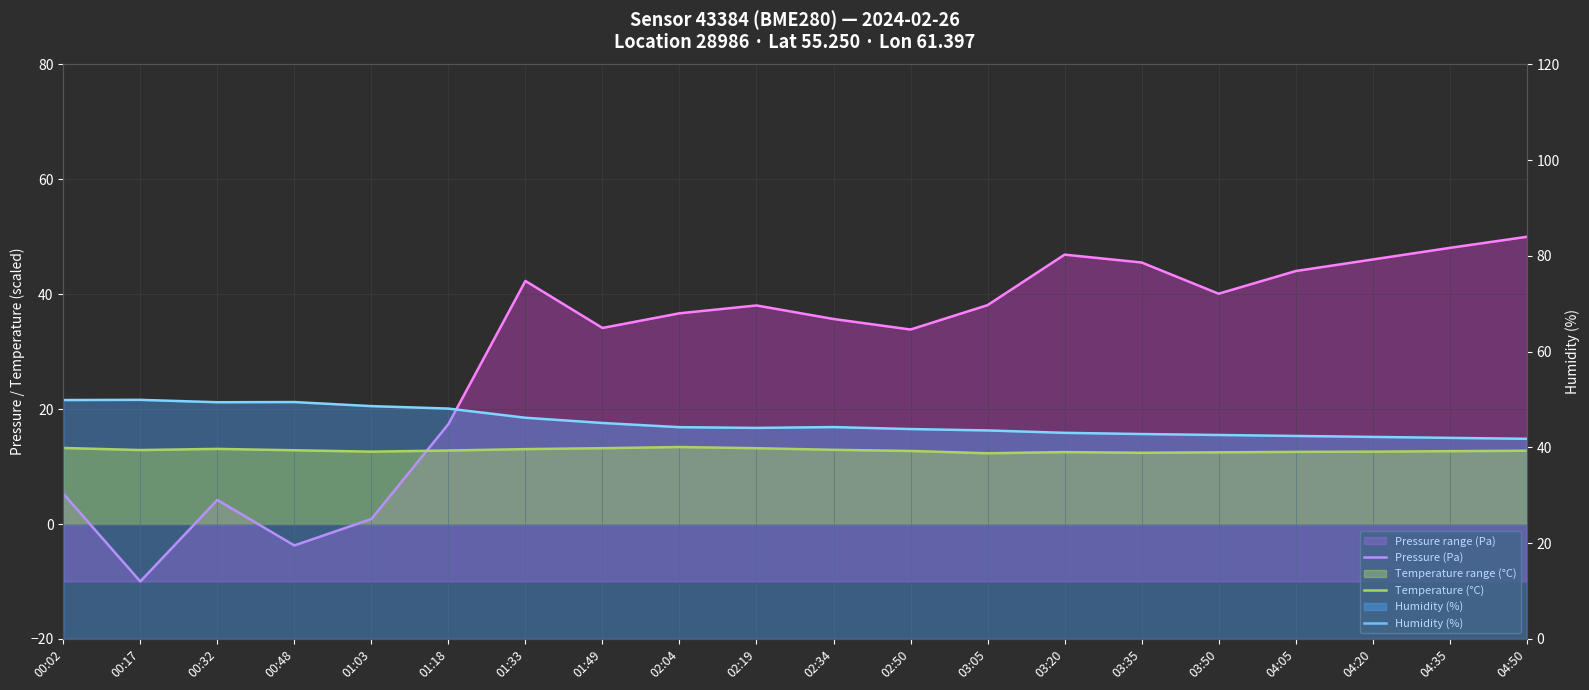

How many values in the Humidity (%) series are below 44?

9